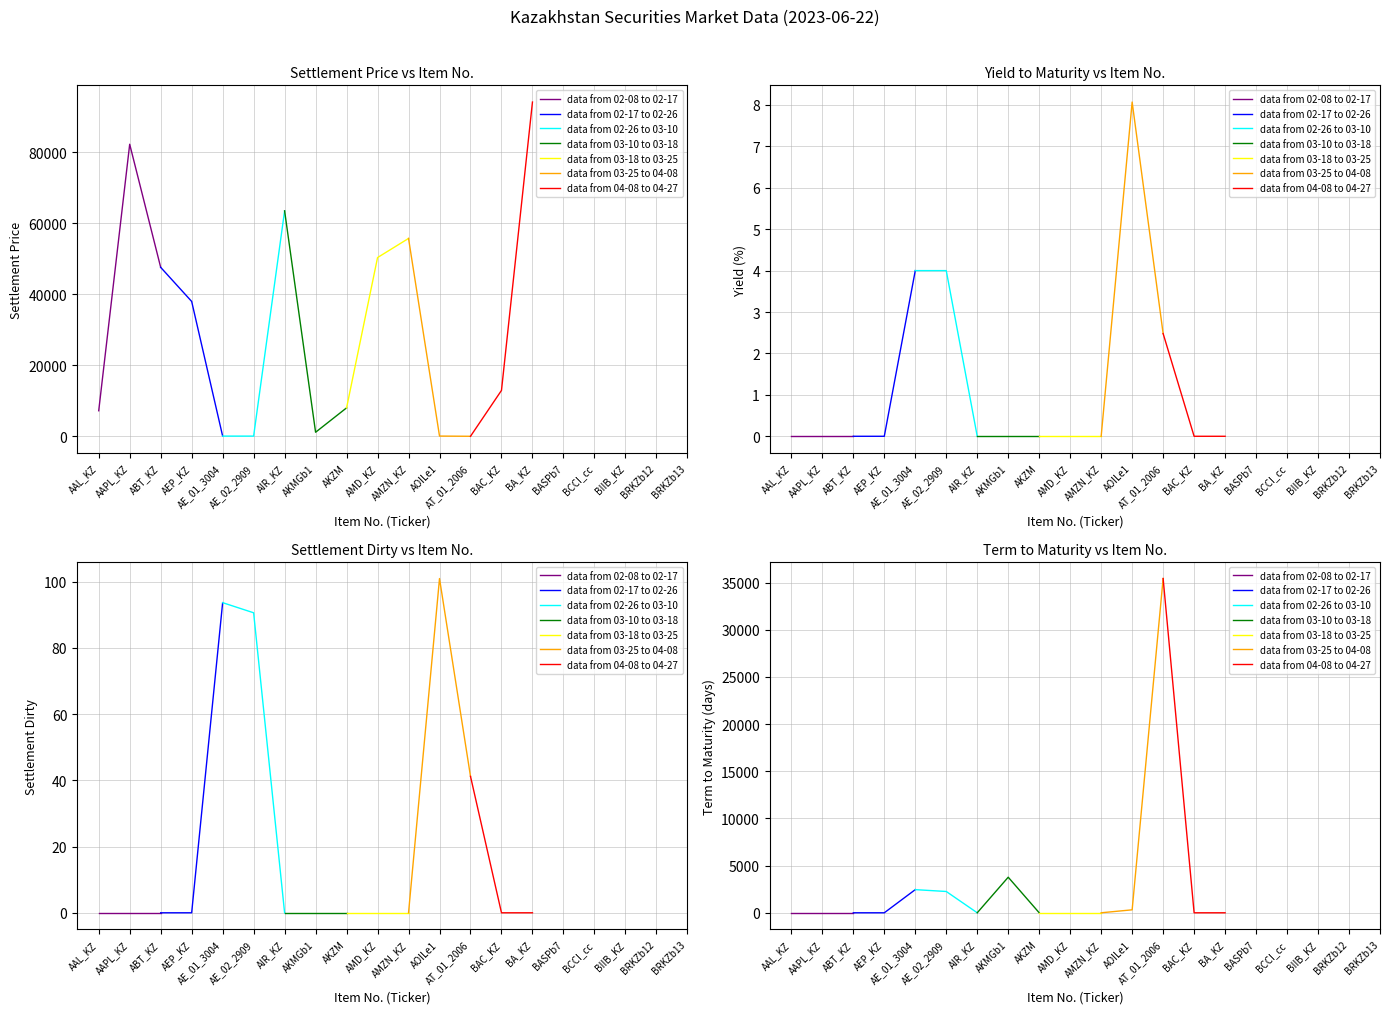

At which label does Settlement price first exceed 12957?

AAPL_KZ